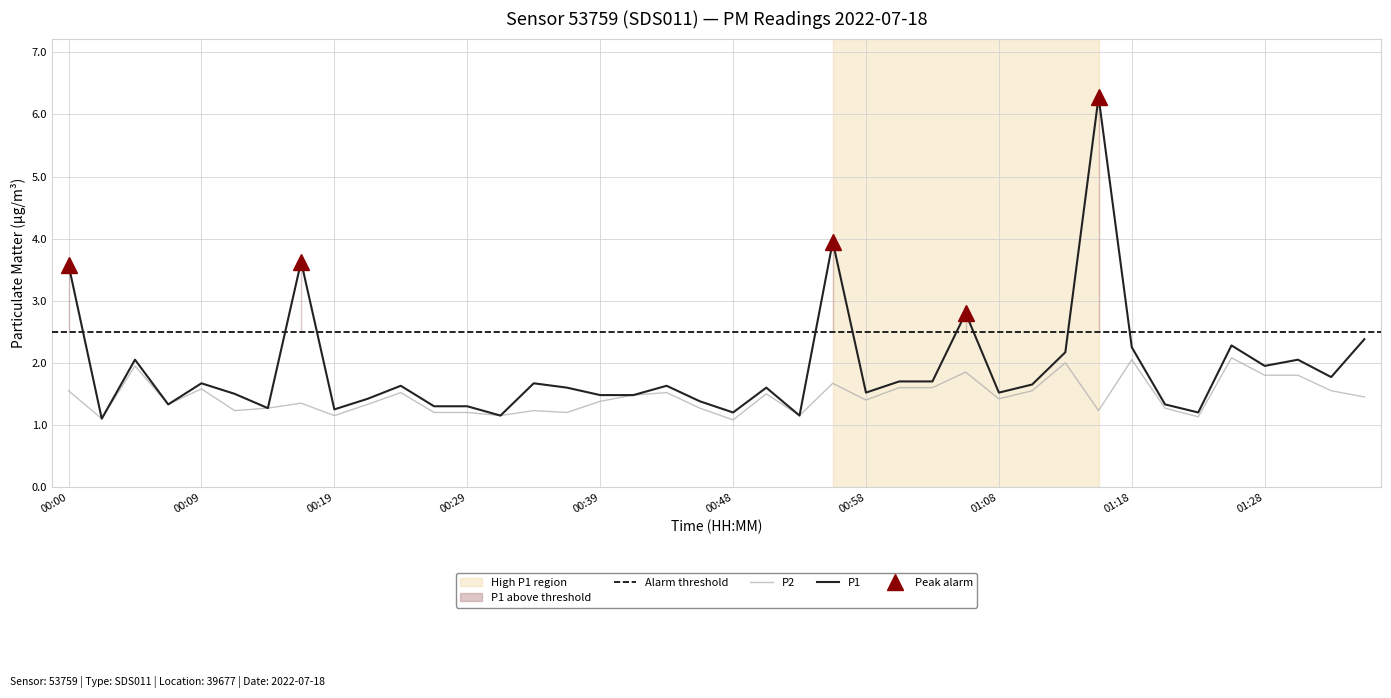

What is the sum of the P2 values at 00:34 and 01:11?

2.8